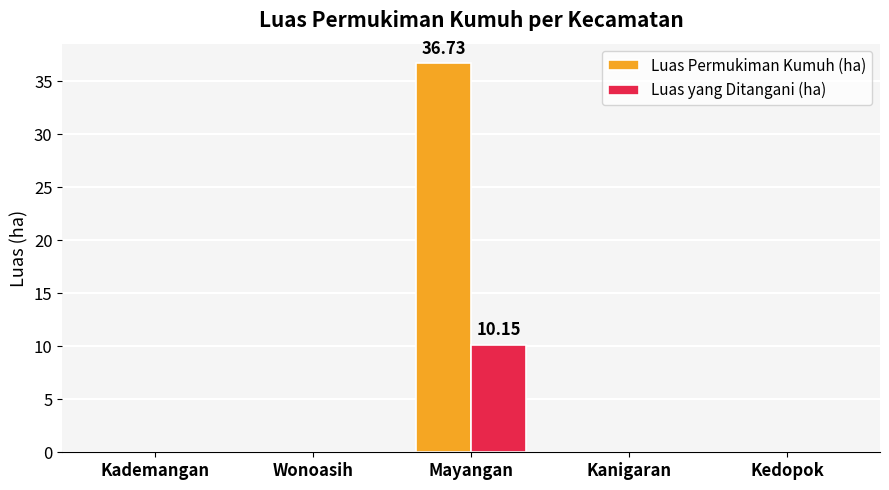

Which category has the highest value across all series?

Mayangan